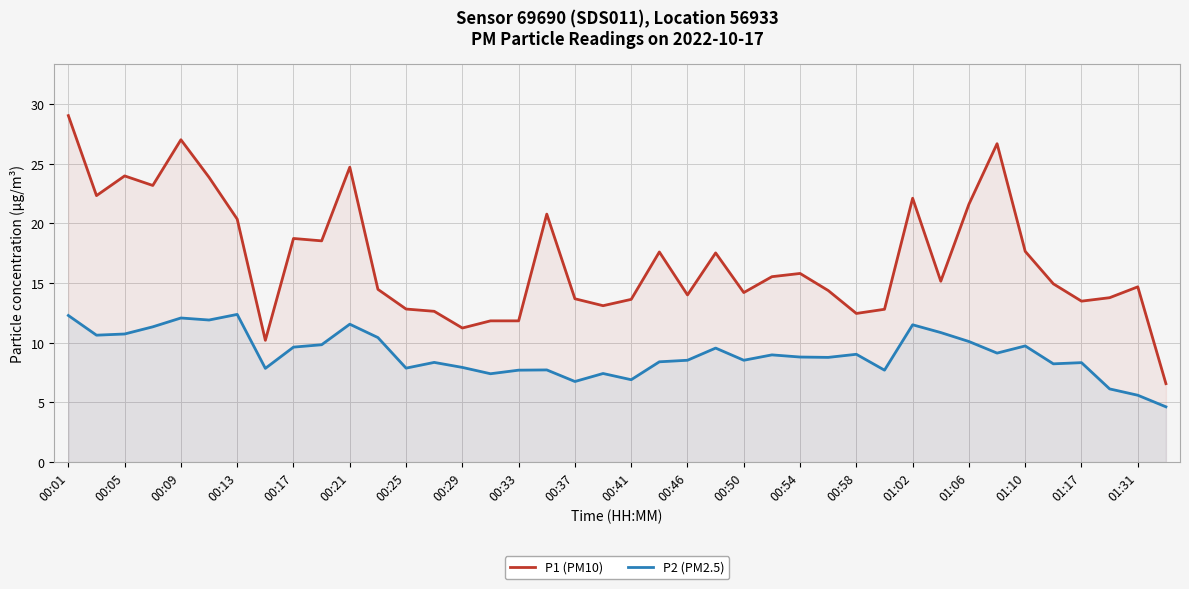

What is the difference between the maximum and minimum values in the P2 (PM2.5) series?

7.7